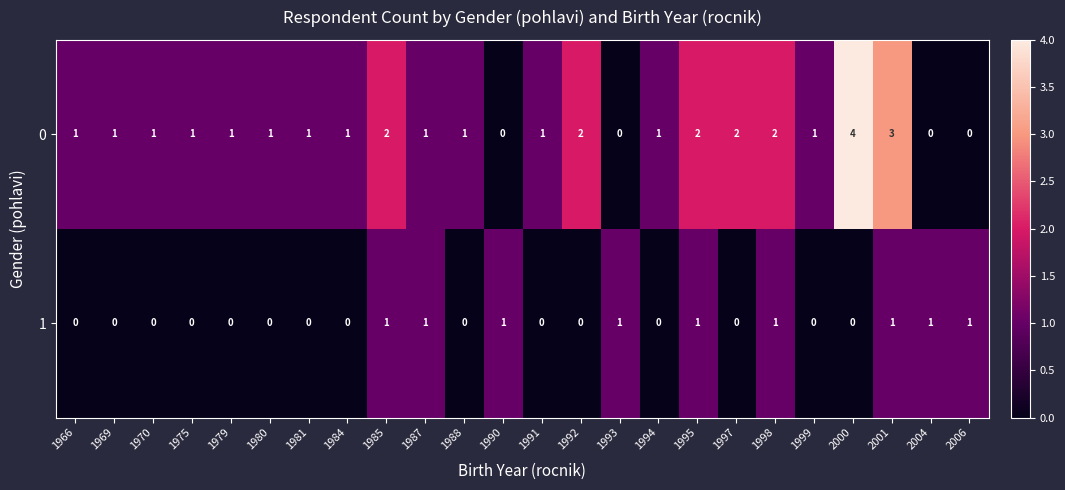

Is it true that 1 equals 0 at 2000?

True